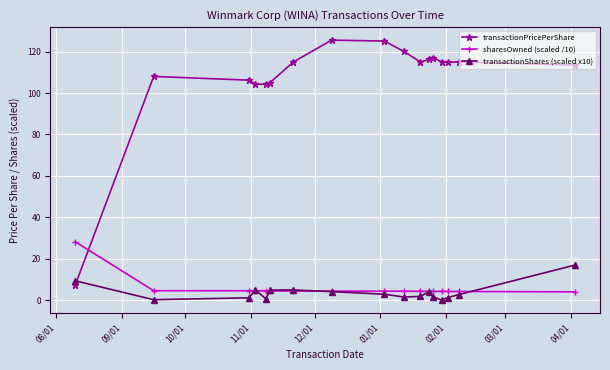

What is the value of the transactionPricePerShare point at the 10th from the left?

120.2